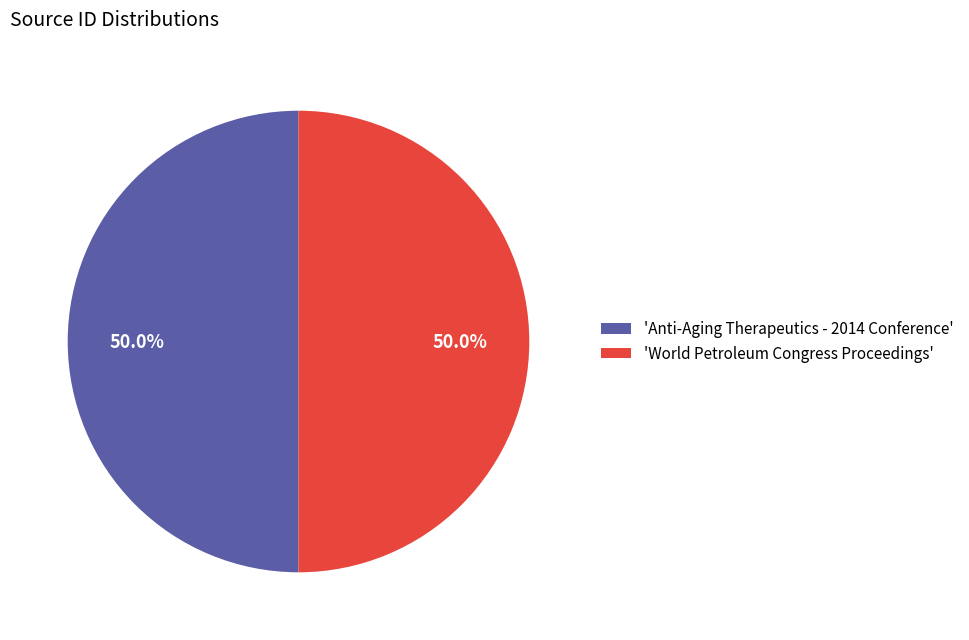

Count the number of slices in the pie.

2